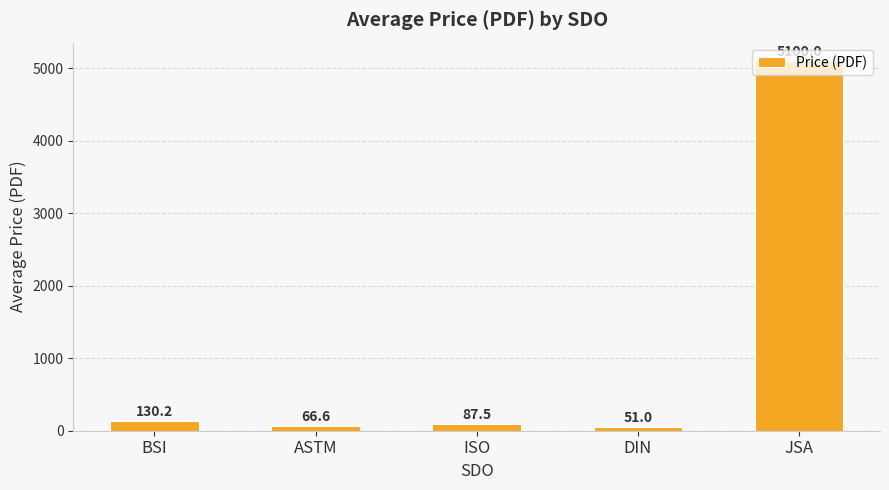

What is the sum of the values at JSA and ASTM?

5166.6